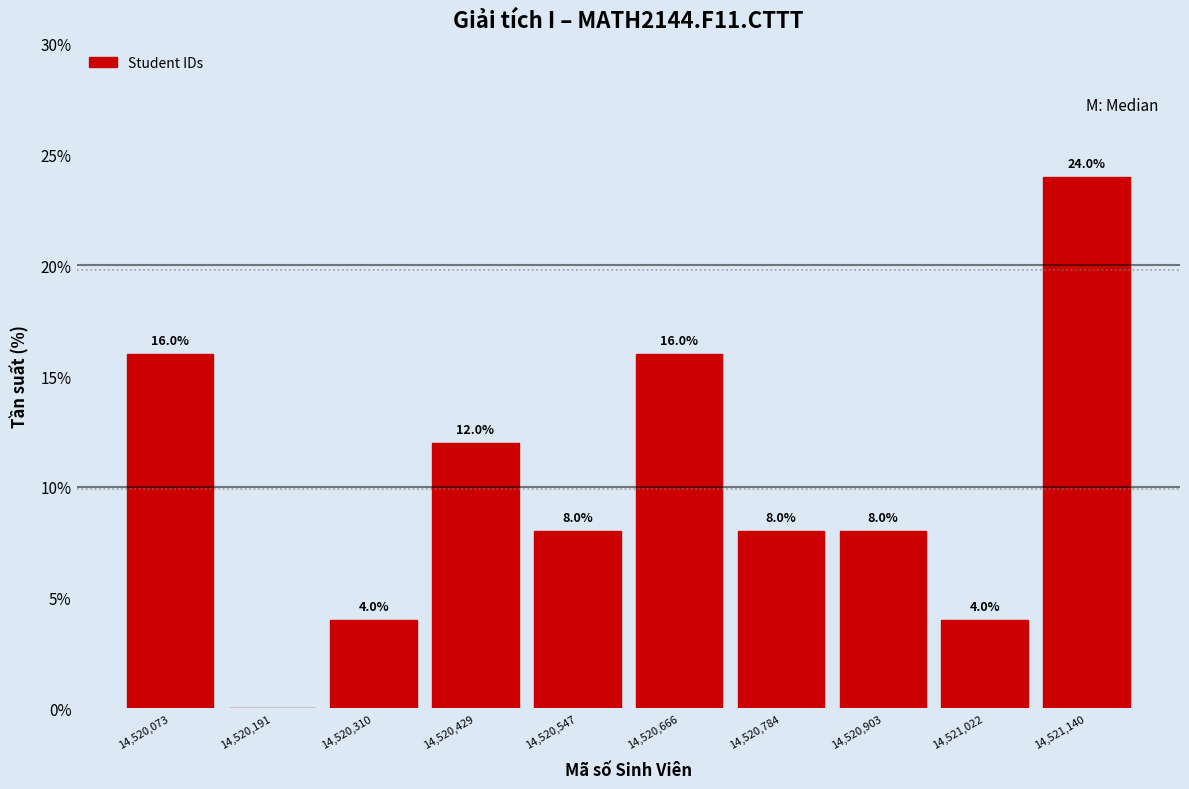

Over which range of the x-axis is the bar tallest?

14521080 to 14521200